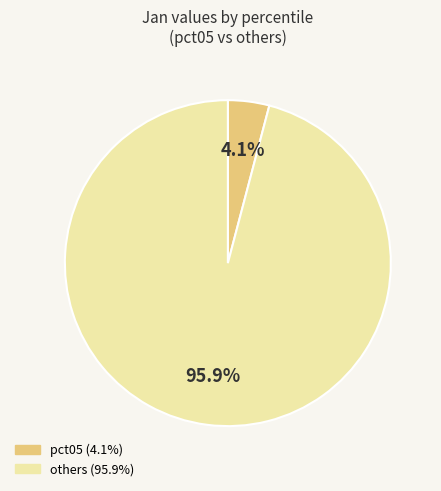

Does any single category account for the majority?

Yes